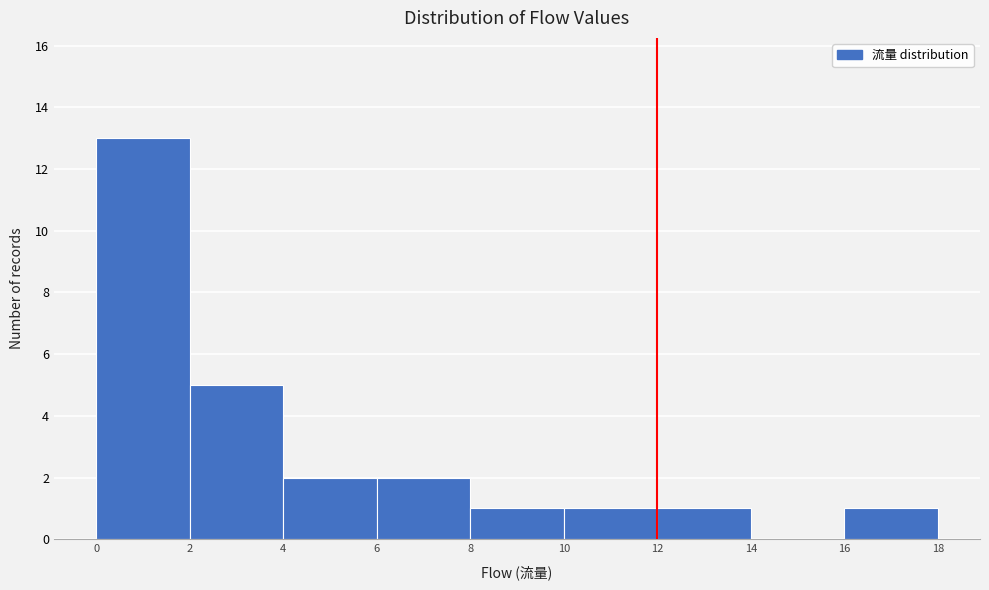

Over which range of the x-axis is the bar tallest?

0 to 2